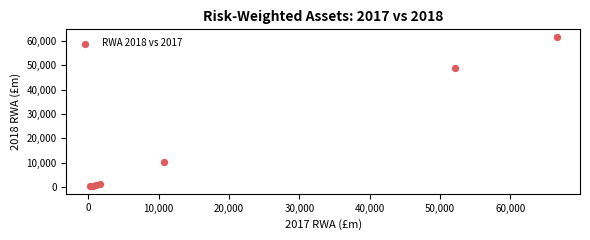

What Y value in the scatter plot is closest to 30986?

48749.3